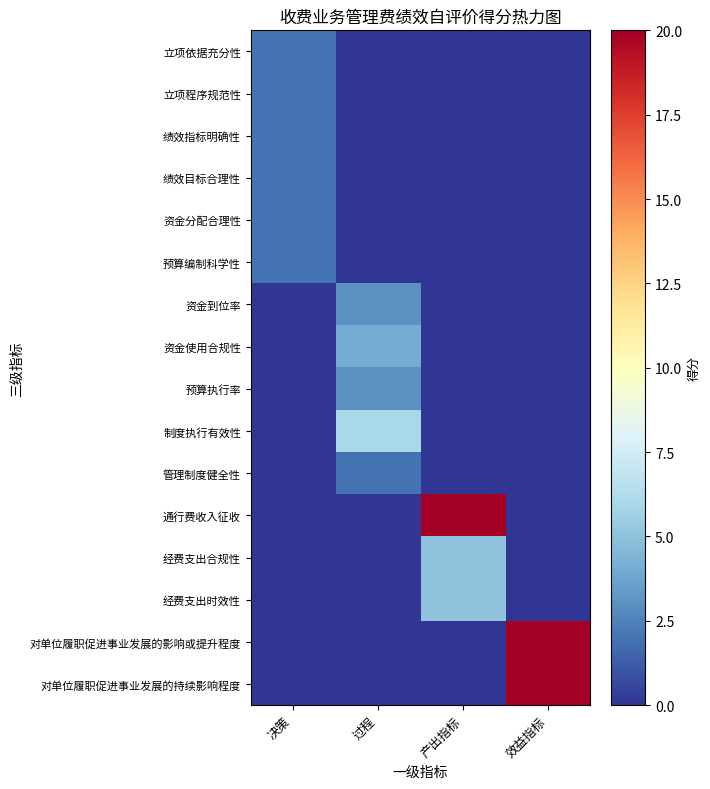

How many categories are shown in the chart?

4